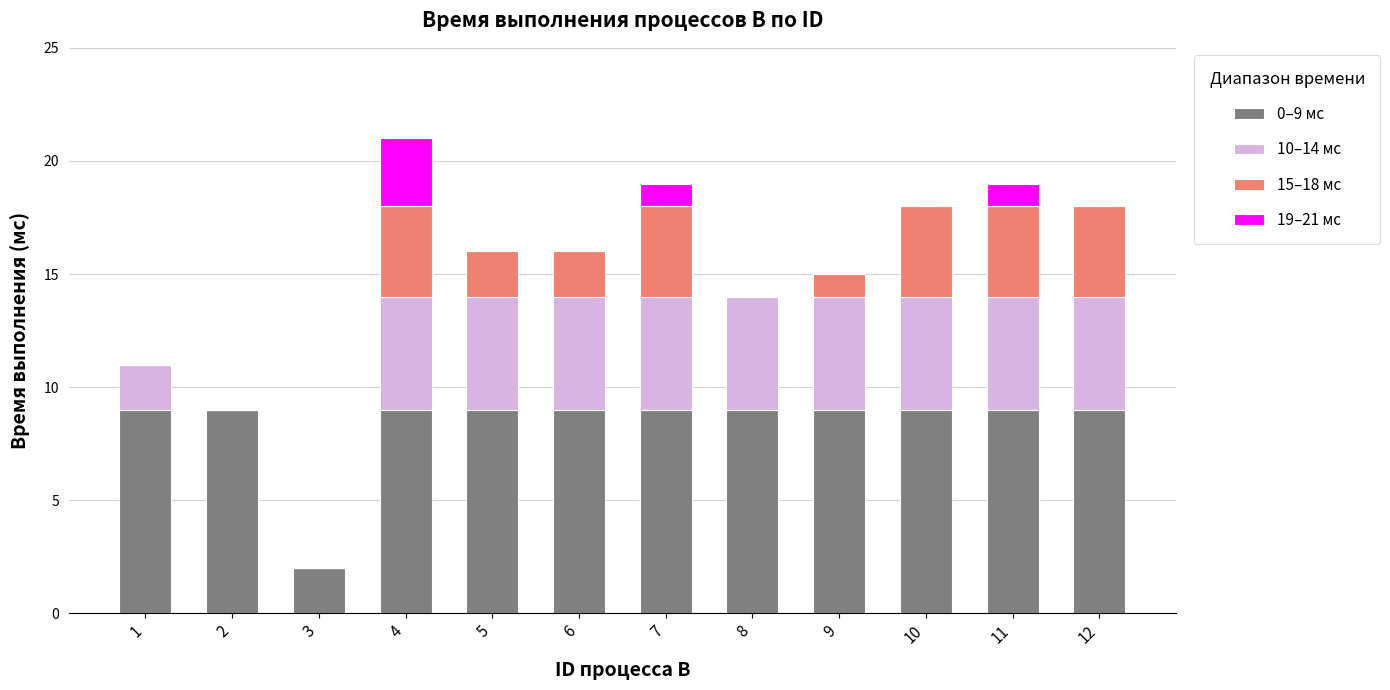

At which category is the sum across all series the highest?

4